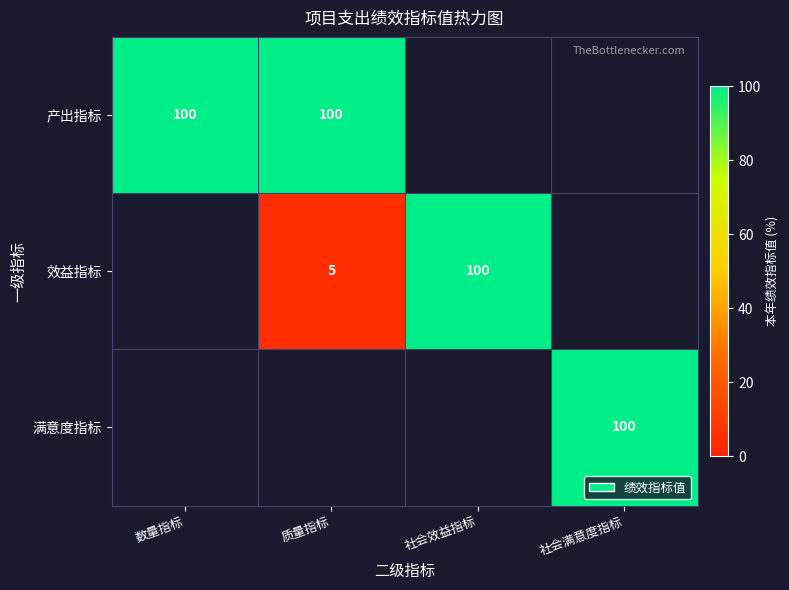

The 效益指标 series shows 5 at 质量指标. True or false?

True